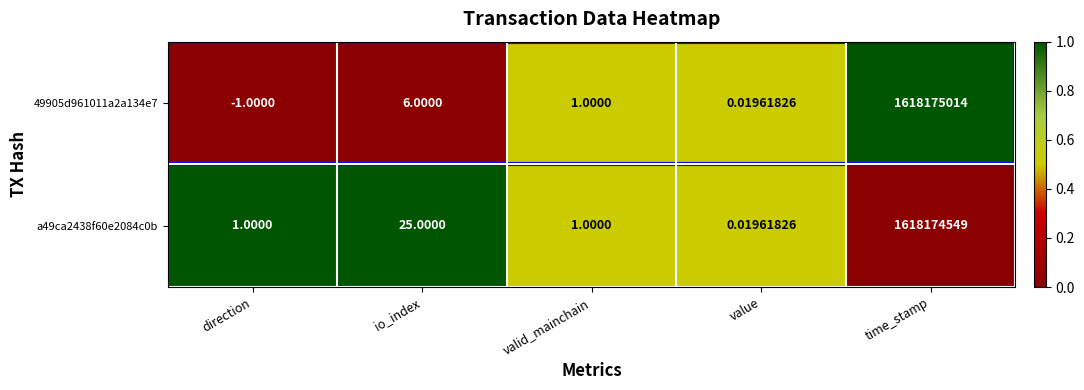

Which label corresponds to the smallest value in the chart?

direction